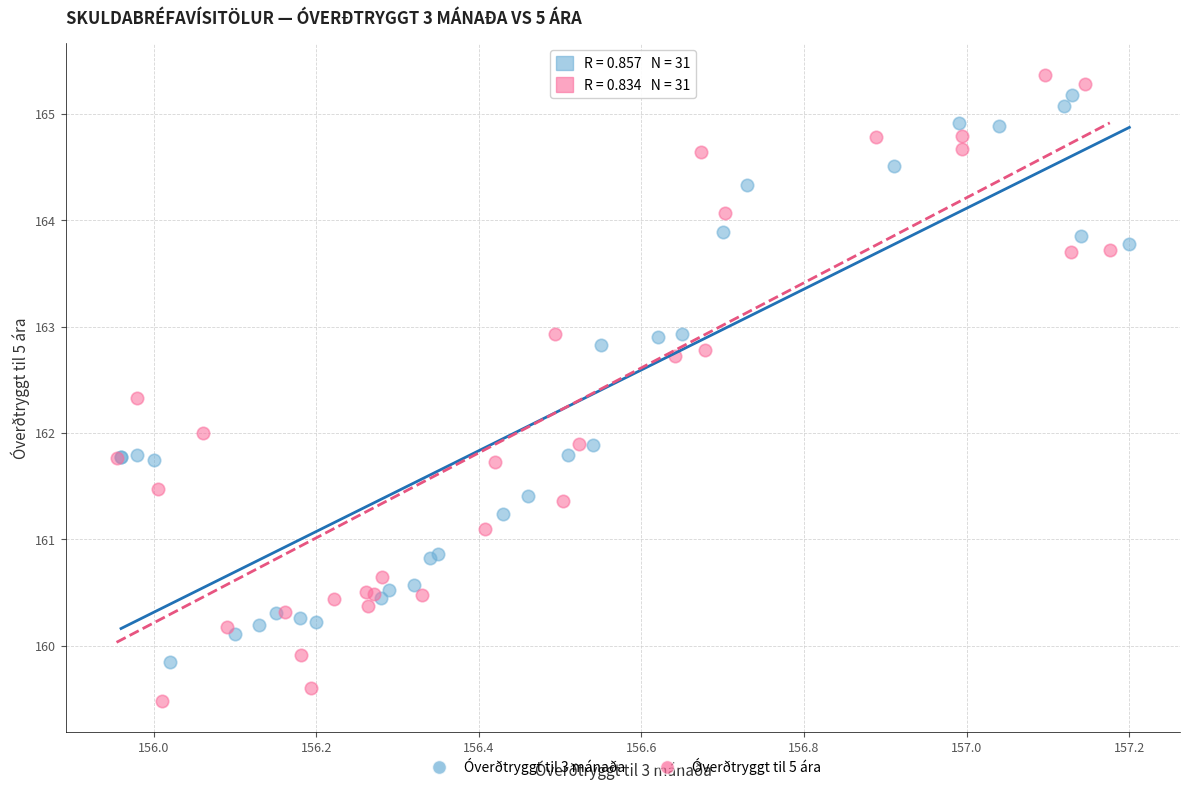

Which series has the largest Y range (max minus min)?

Óverðtryggt til 5 ára